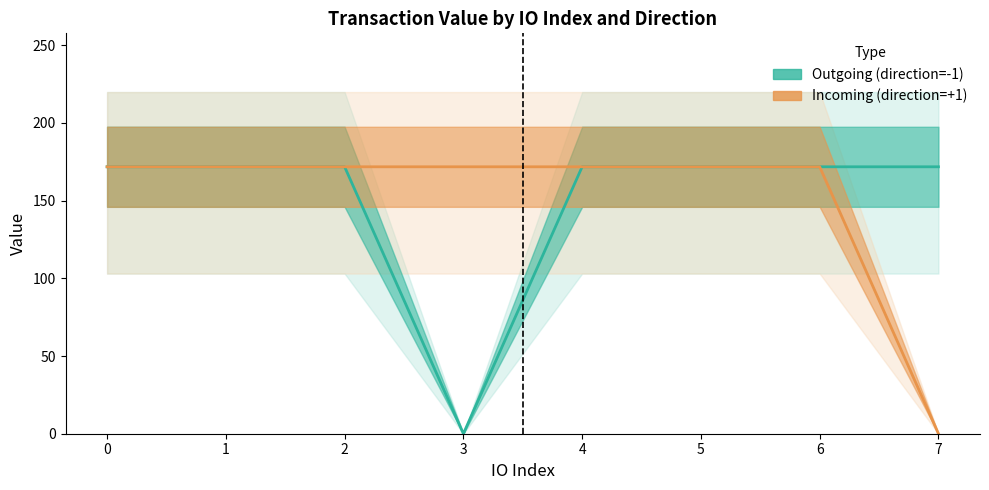

Which has a higher value, 7 or 1?

7